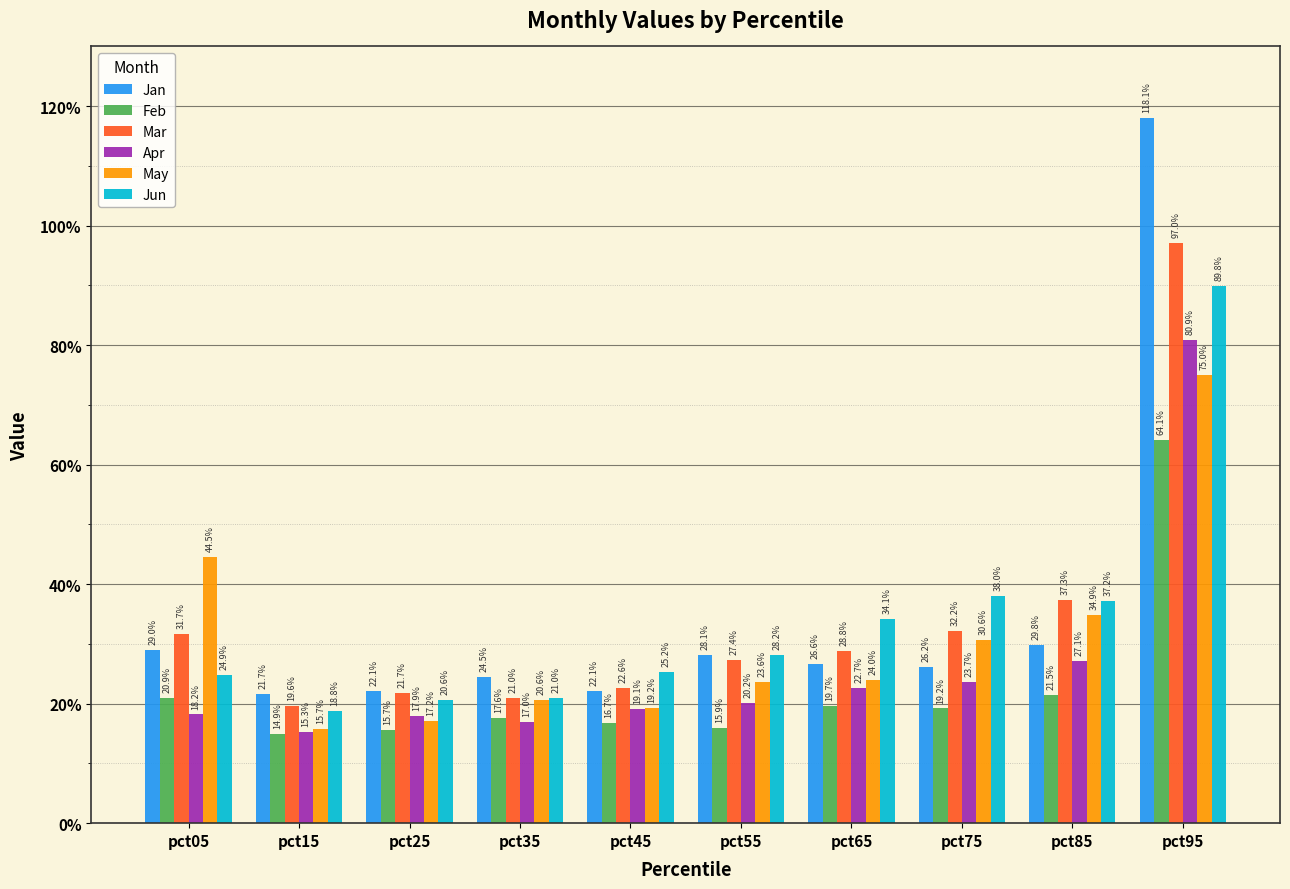

Which has a higher value, pct45 or pct05?

pct05